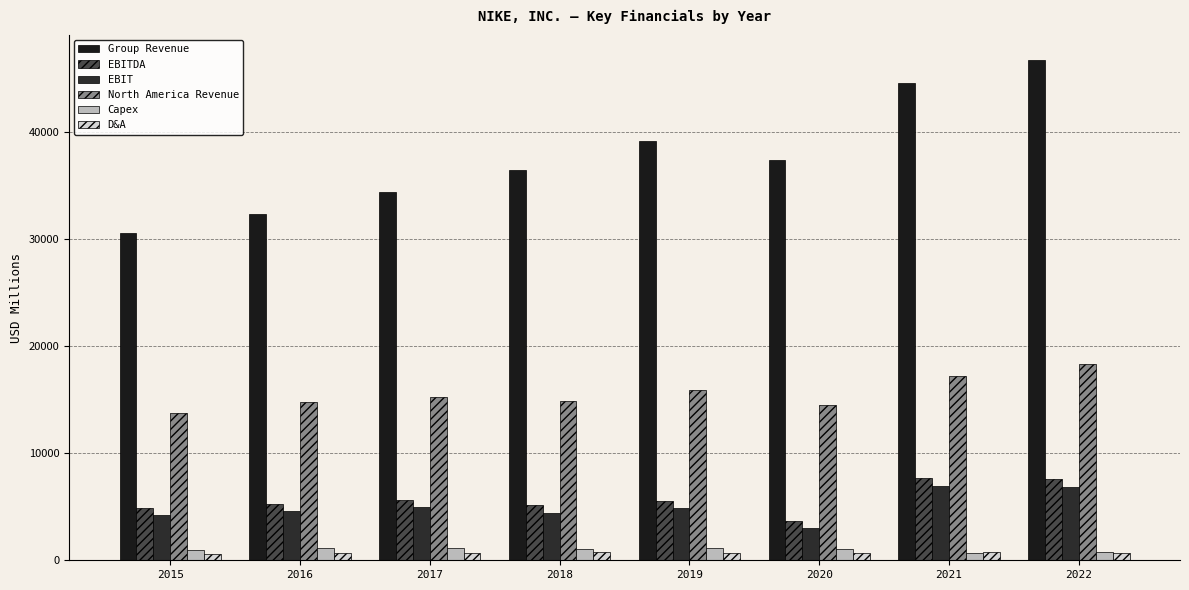

Which category has the highest value across all series?

2022